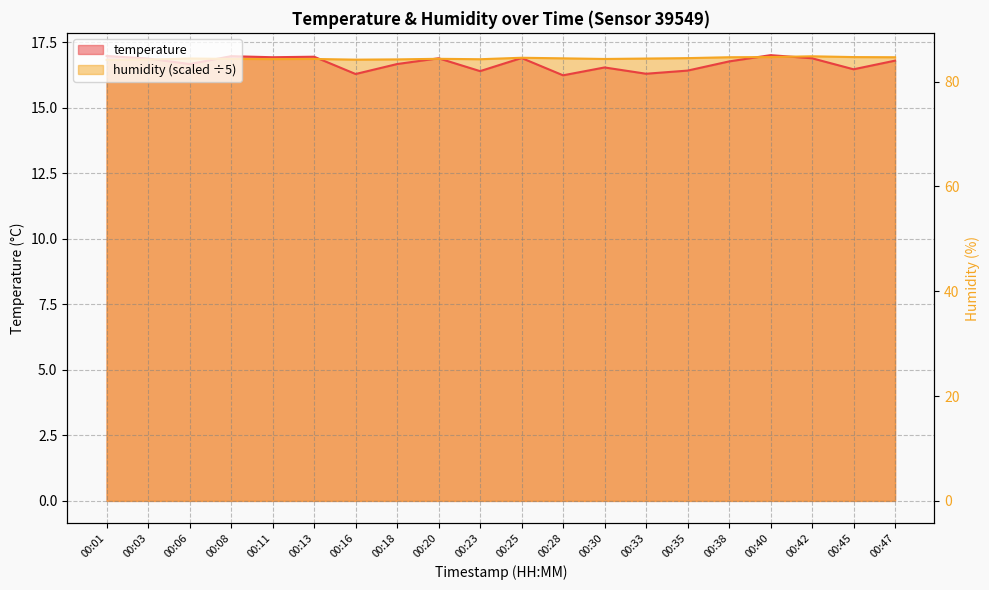

How many times do humidity and temperature cross each other?

7